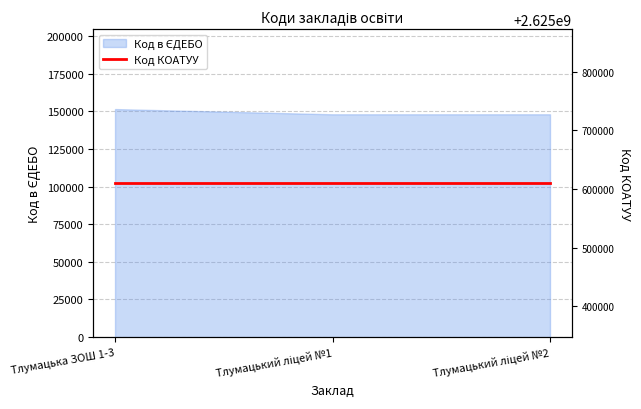

What is the maximum value shown in the chart?

151512